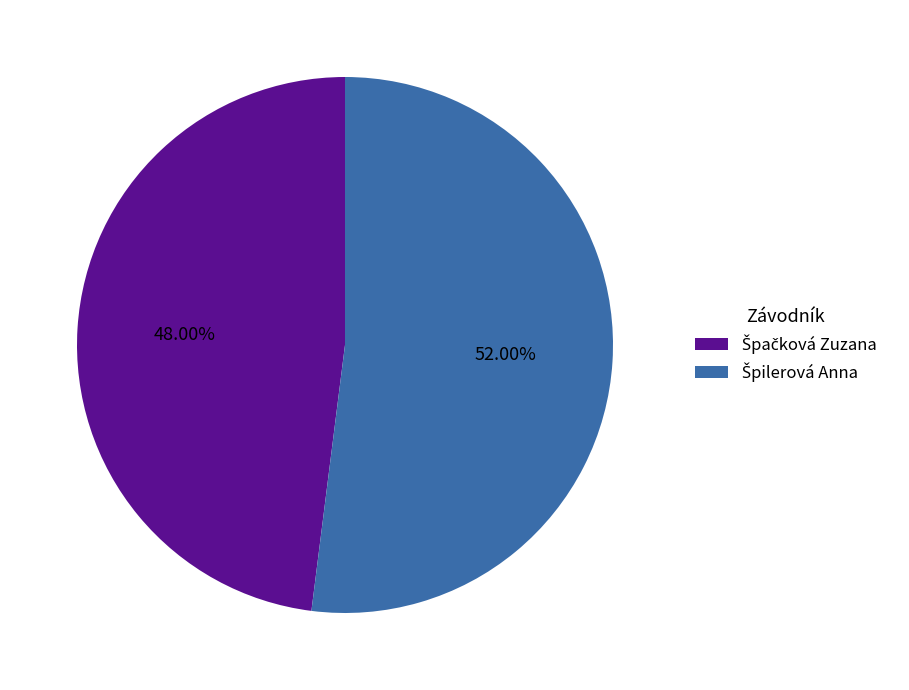

Count the number of slices in the pie.

2